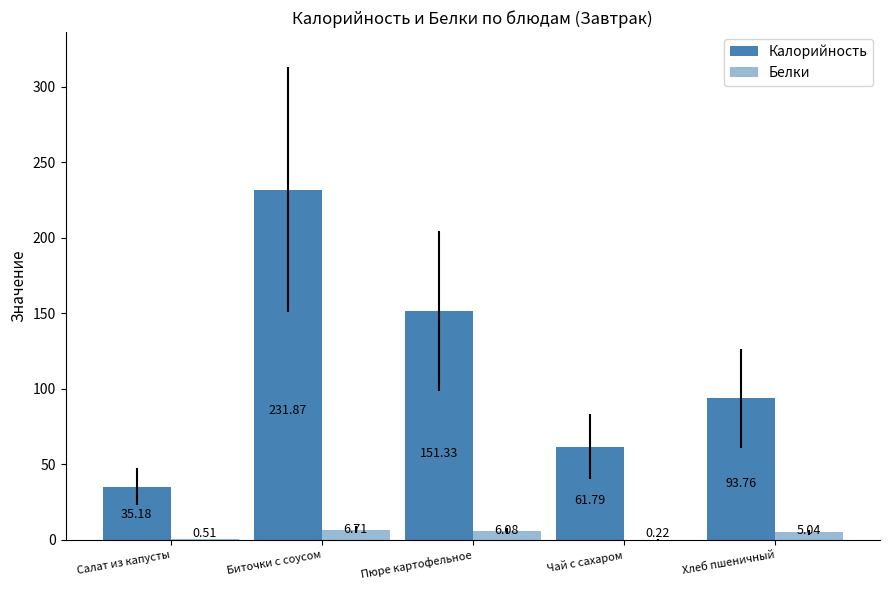

What is the difference between the maximum and minimum values in the Калорийность series?

196.7